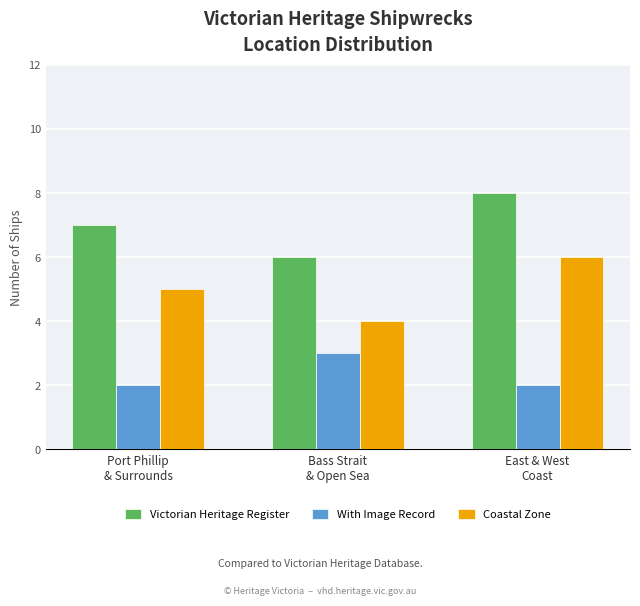

What is the value of the Coastal Zone bar at the 1st from the left?

5